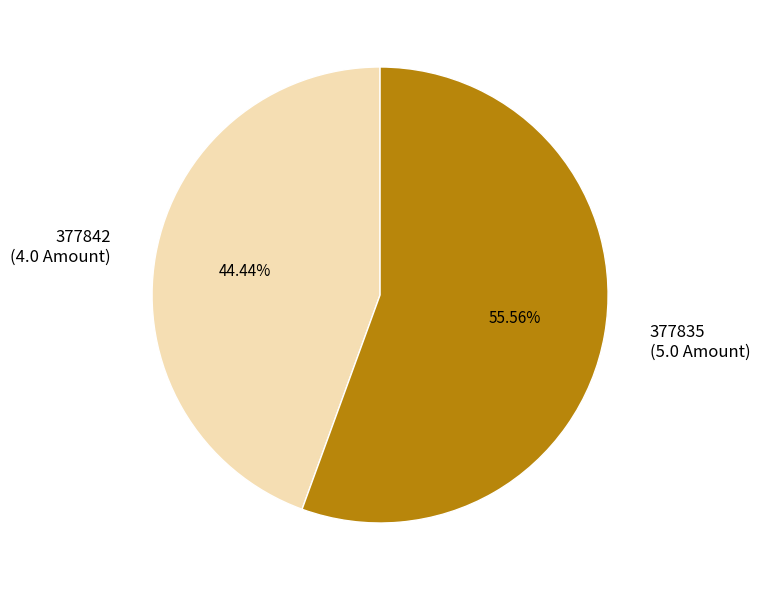

Rank the categories by value from highest to lowest.

377835, 377842